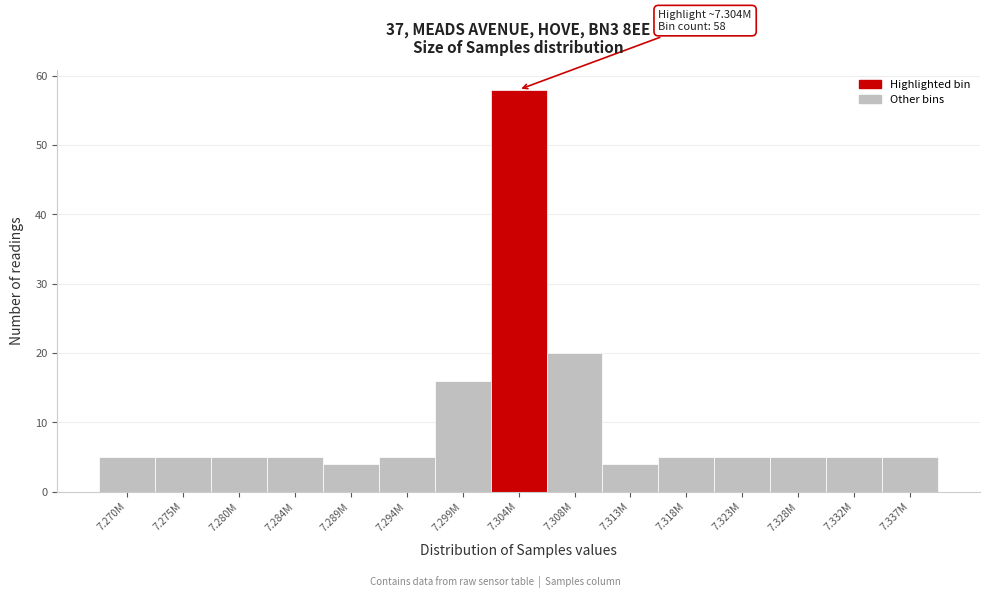

Reading left to right, what are all the values shown in this chart?

5	5	5	5	4	5	16	58	20	4	5	5	5	5	5